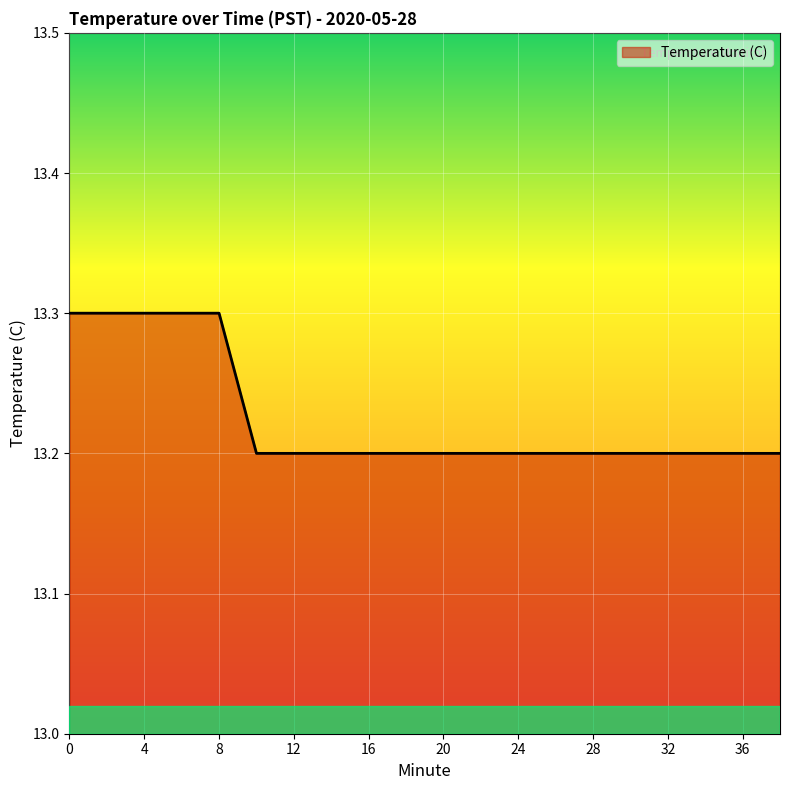

Reading left to right, extract all data points from this chart.

13.3	13.3	13.3	13.3	13.3	13.2	13.2	13.2	13.2	13.2	13.2	13.2	13.2	13.2	13.2	13.2	13.2	13.2	13.2	13.2